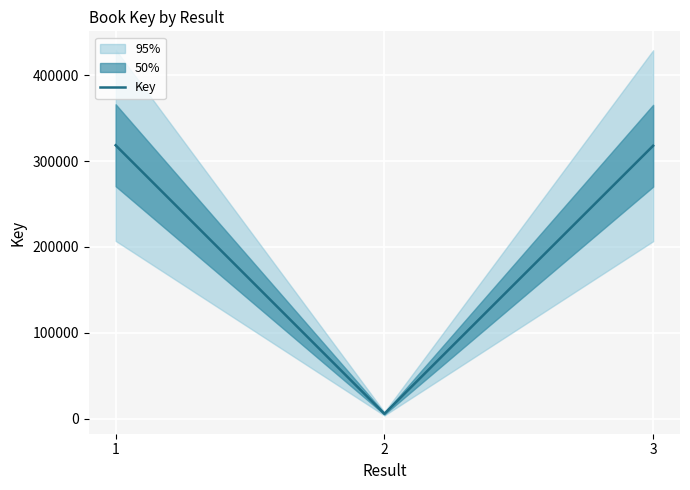

What is the difference between the maximum and minimum values?

313033